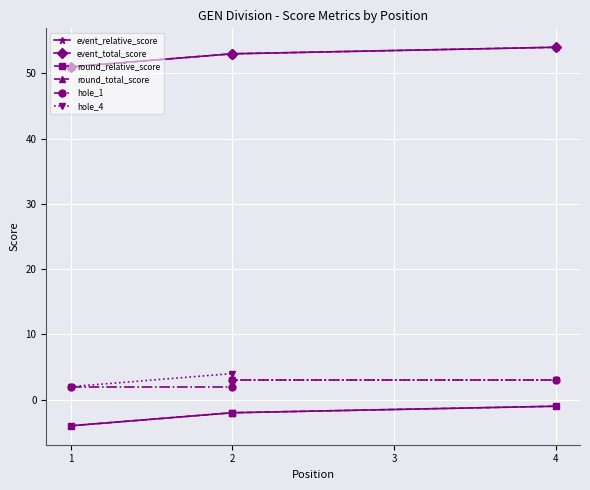

At how many categories does at least one series exceed 45?

4